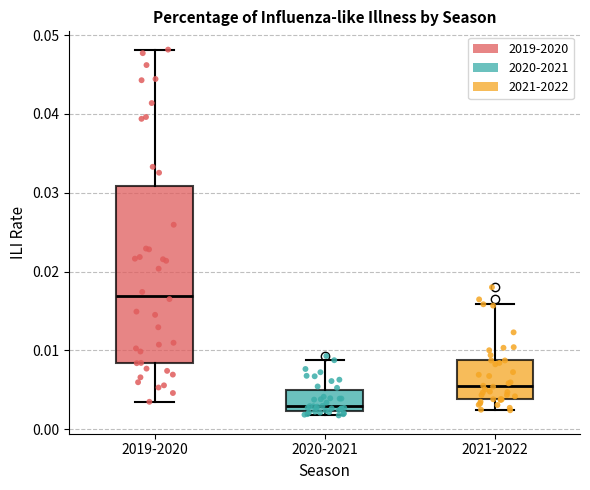

Which box has the lowest median line?

2020-2021